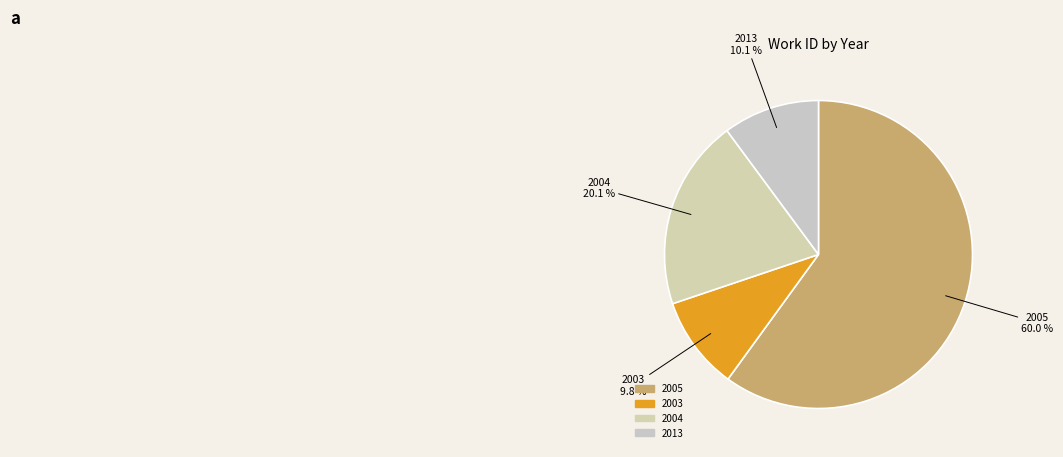

To the nearest percent, what is the average slice percentage?

25%